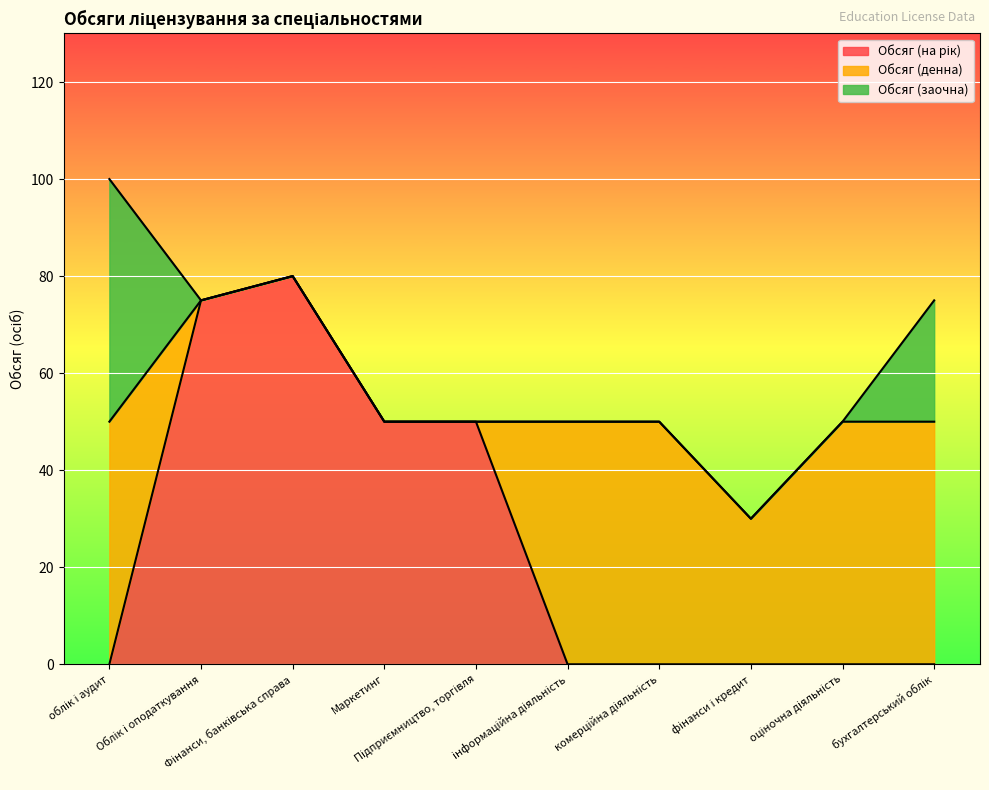

True or false: Обсяг (на рік) and Обсяг (заочна) cross at least once.

True